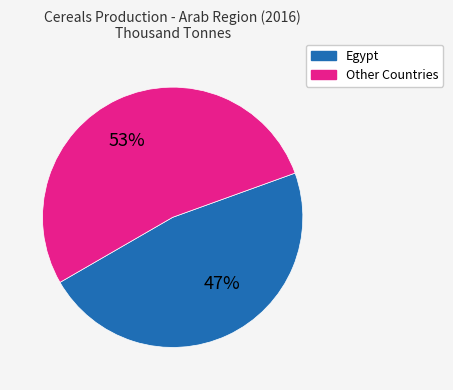

To the nearest percent, what is the difference between the largest and smallest slice percentages?

6%